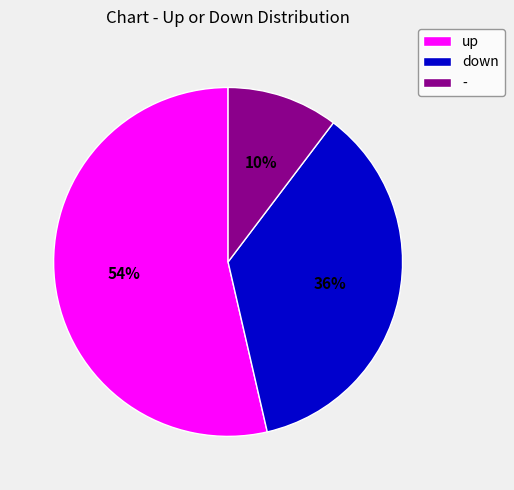

Approximately how many times larger is the value at - compared to down?

0.3